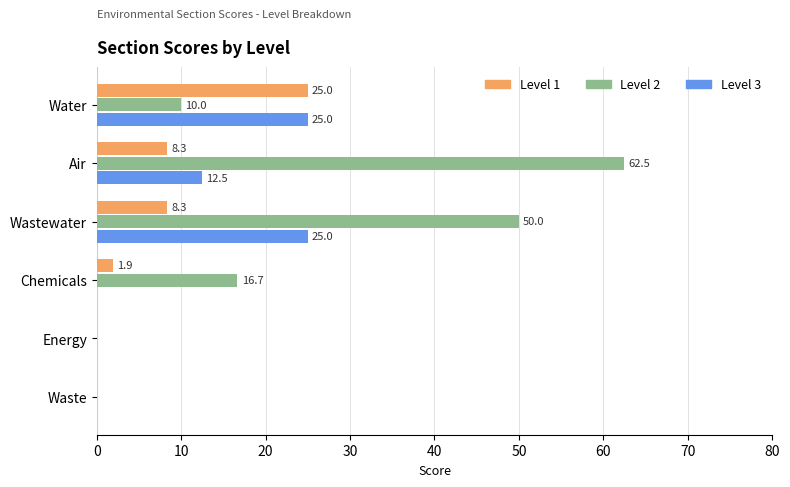

What are all the series names shown in the legend?

Level 1, Level 2, Level 3